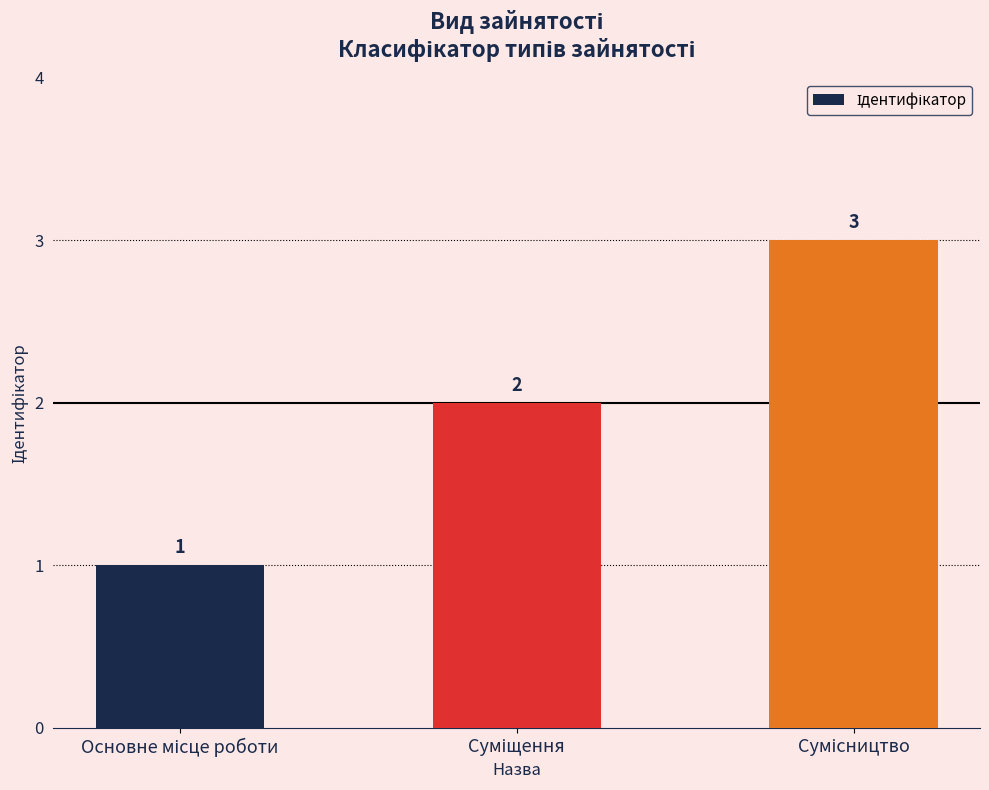

What is the value of the 3rd bar from the left?

3